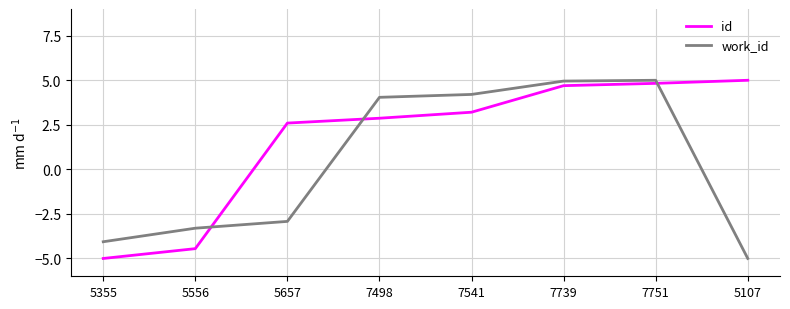

What position from the right is 7541?

4